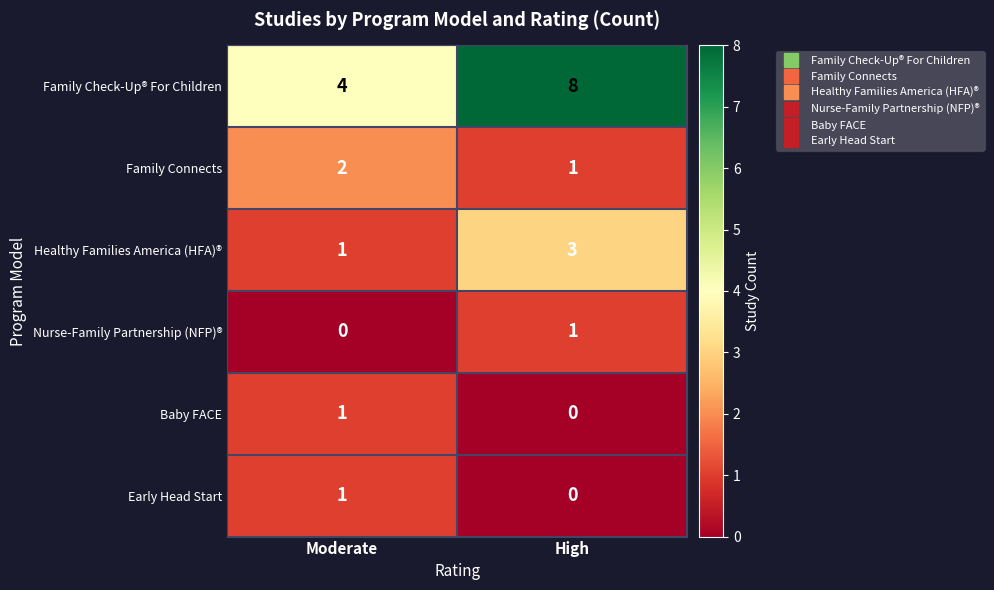

Is the value of Baby FACE at High greater than the value of Healthy Families America (HFA)® at High?

No